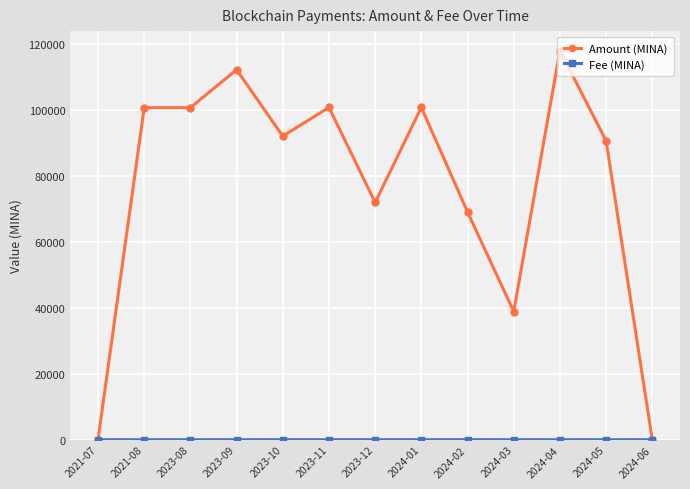

Between 2024-03 and 2024-06, which series saw the biggest shift?

Amount (MINA)